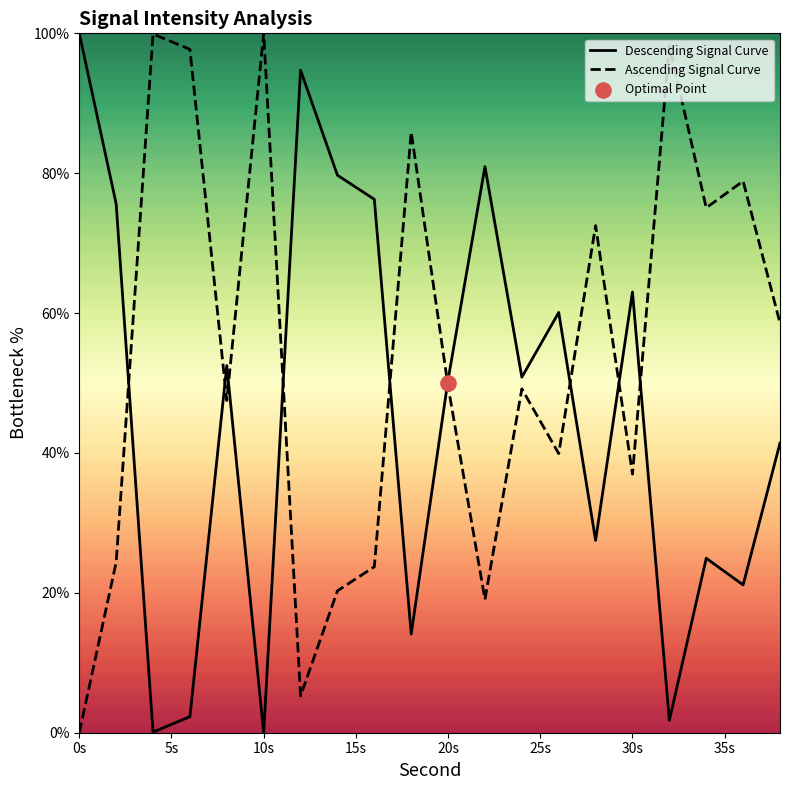

At how many categories does at least one series exceed 13?

20